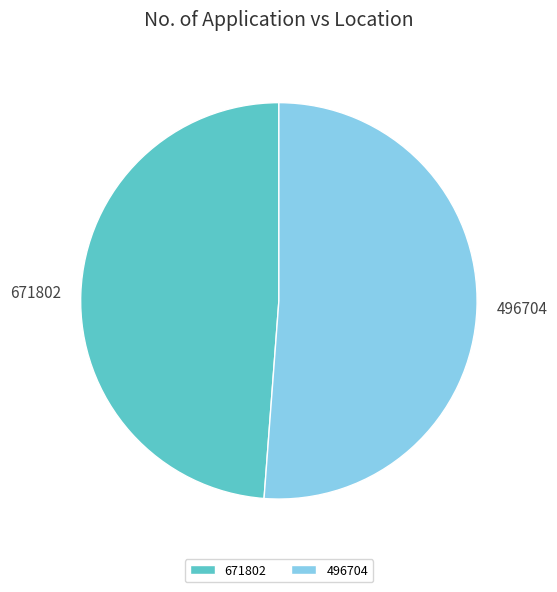

How many segments does this pie chart have?

2